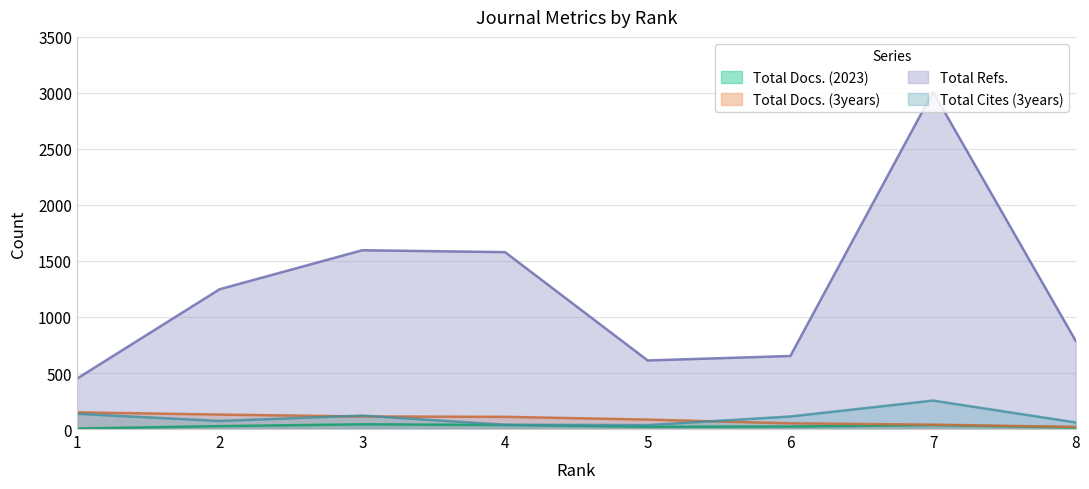

Is it true that Total Cites (3years) equals 72 at 2?

True